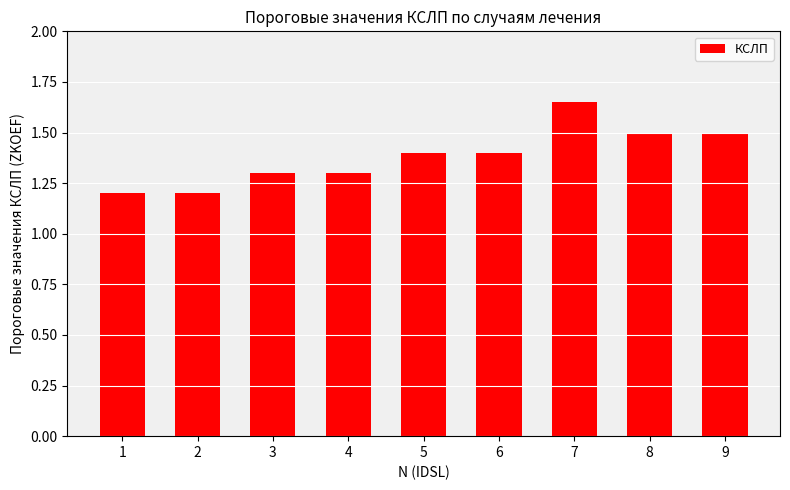

The chart shows a value of 1.2 at 2. True or false?

True